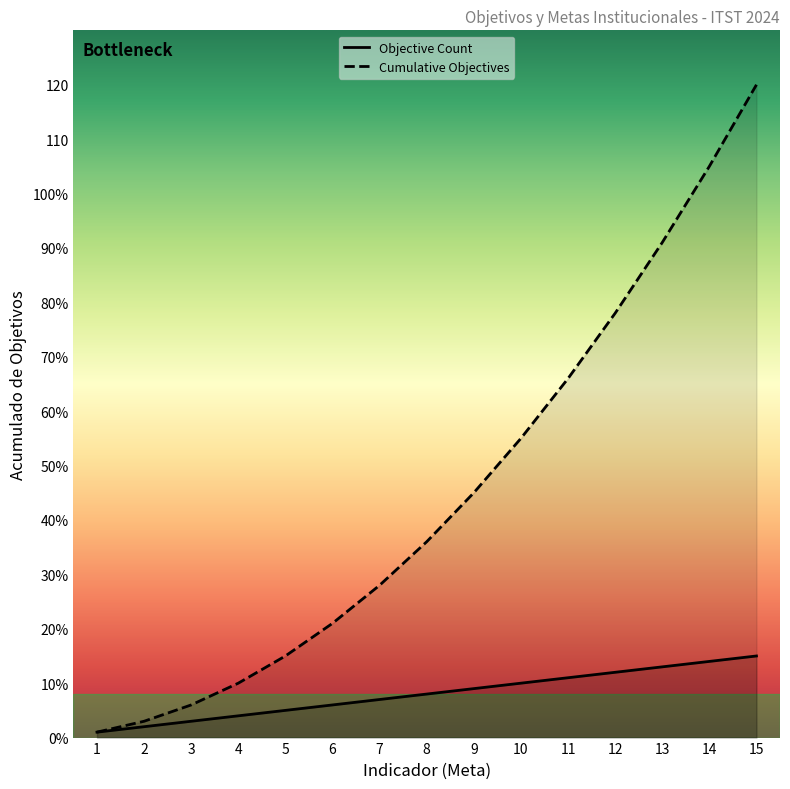

True or false: Cumulative Objectives has a value of 209 at 15.

False